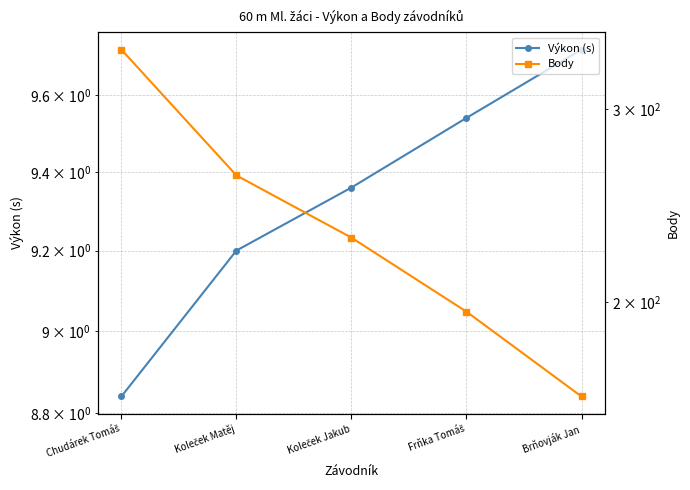

What is the difference between the second highest and minimum values in the Body series?

97.0